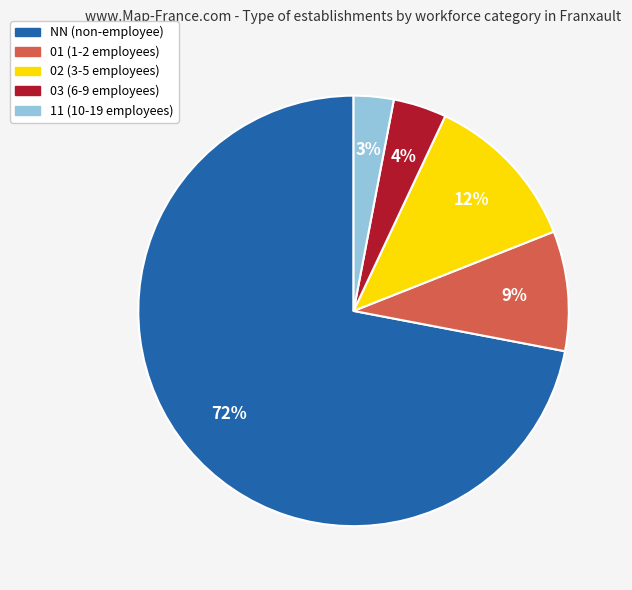

To the nearest percent, what portion does NN represent?

72%